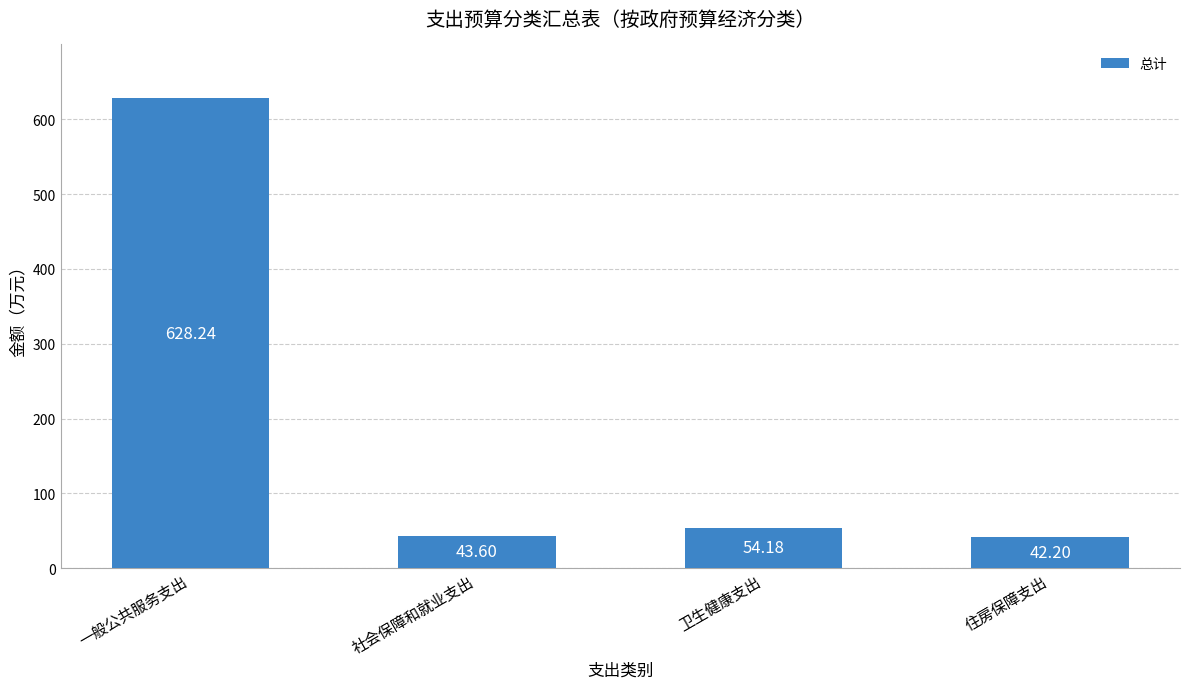

True or false: the data shows 42.2 at 住房保障支出.

True